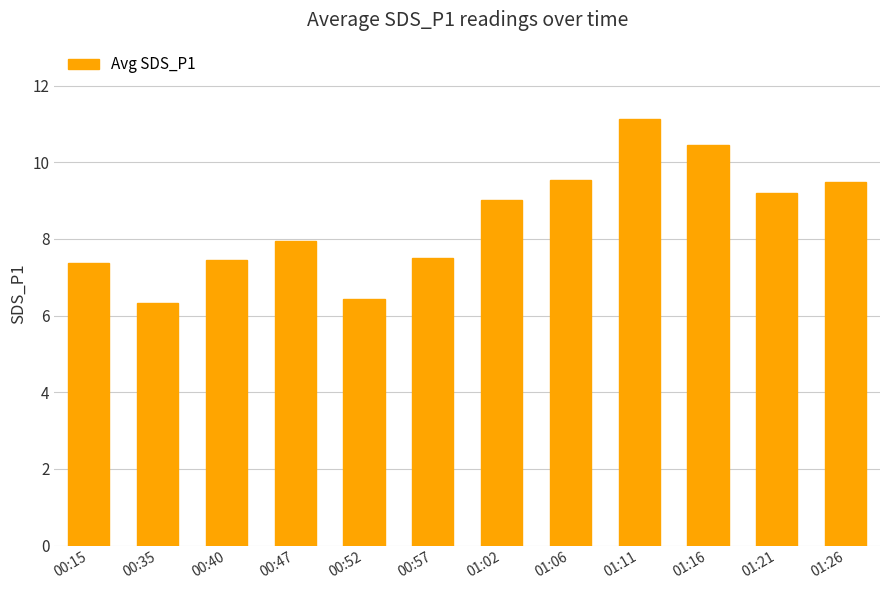

How many categories are shown in the chart?

12